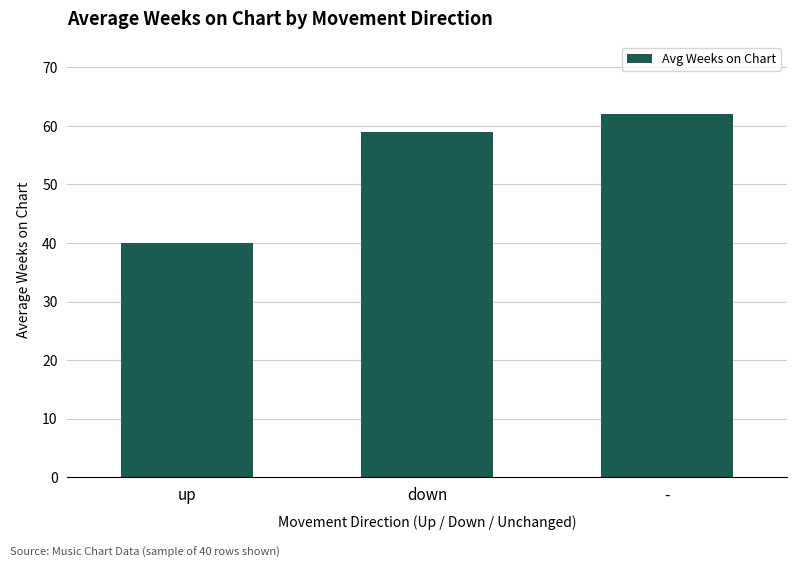

Which category has the highest value across all series?

-